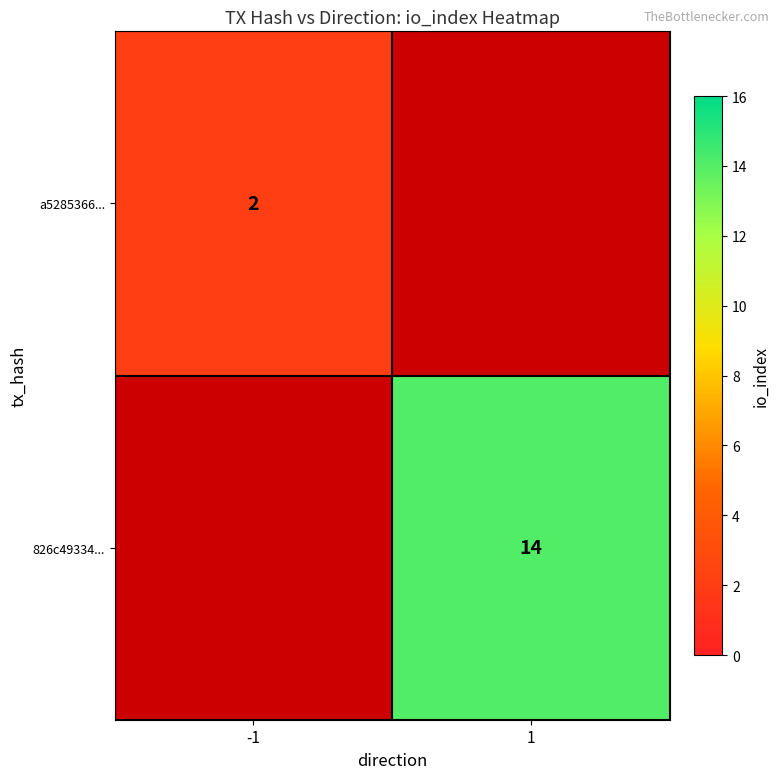

At how many categories does at least one series exceed 13?

1